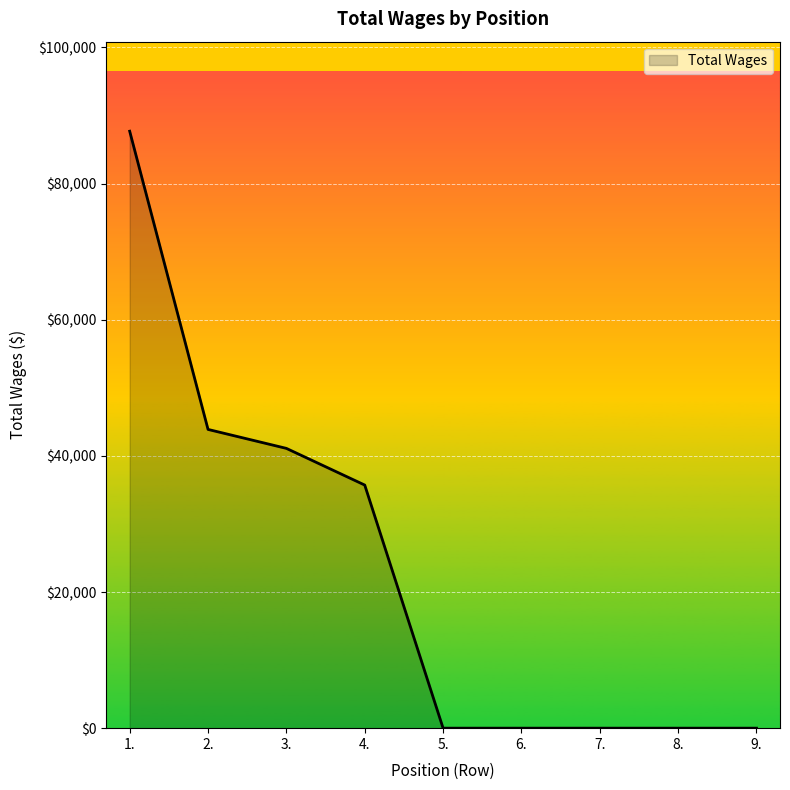

What is the difference between the values at 4. and 2.?

8174